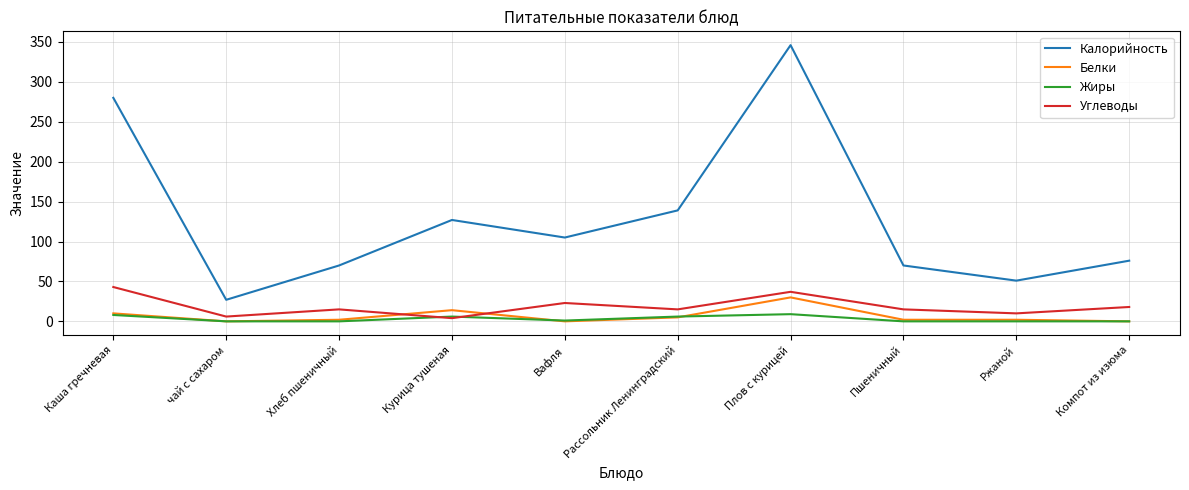

At which category is the sum across all series the highest?

Плов с курицей